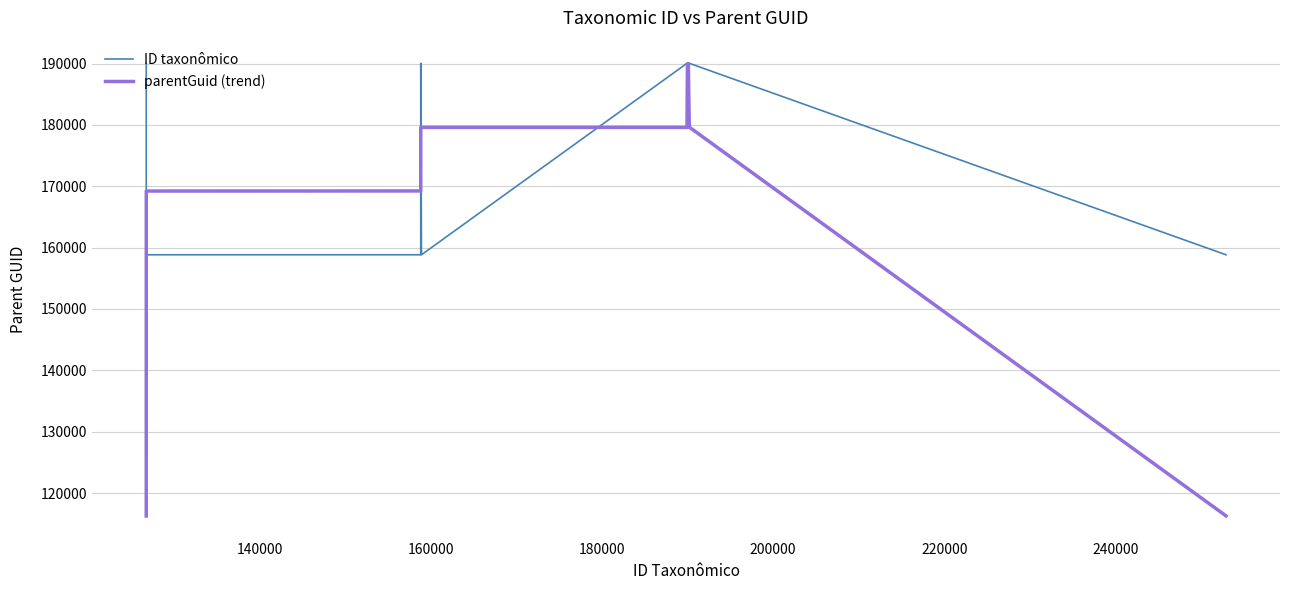

Which series has the largest range (max minus min)?

parentGuid (trend)